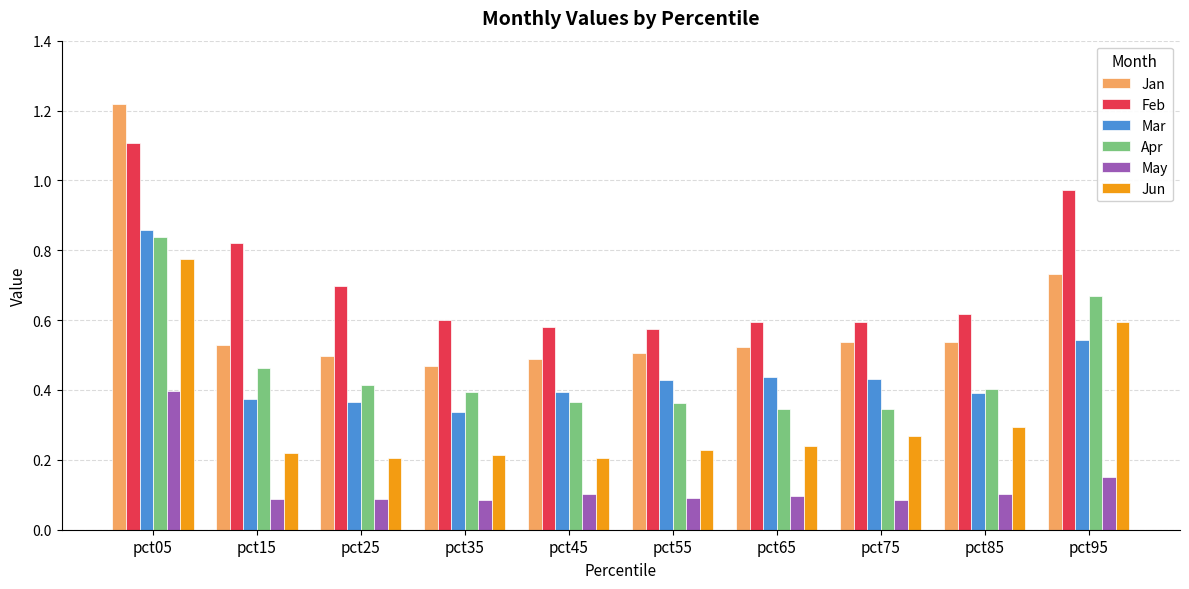

Are the bars horizontal?

No